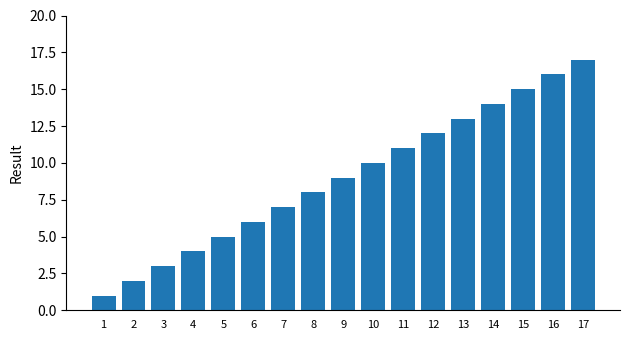

The chart shows a value of 25 at 15. True or false?

False